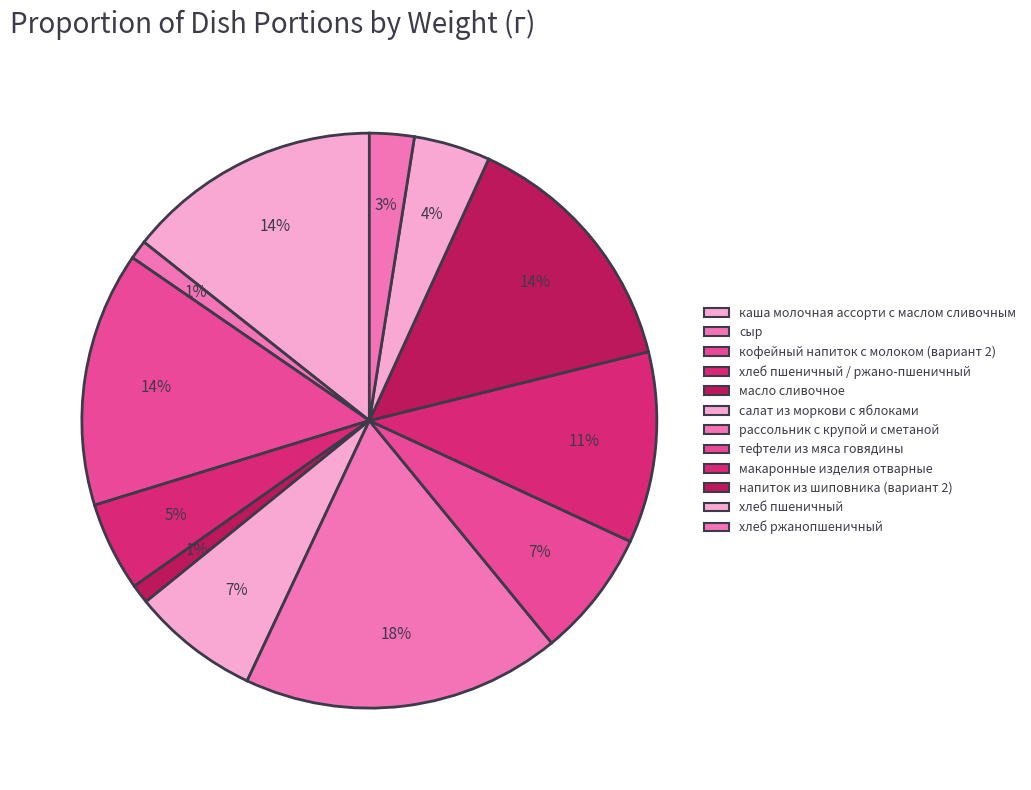

How many slices are in this pie chart?

12